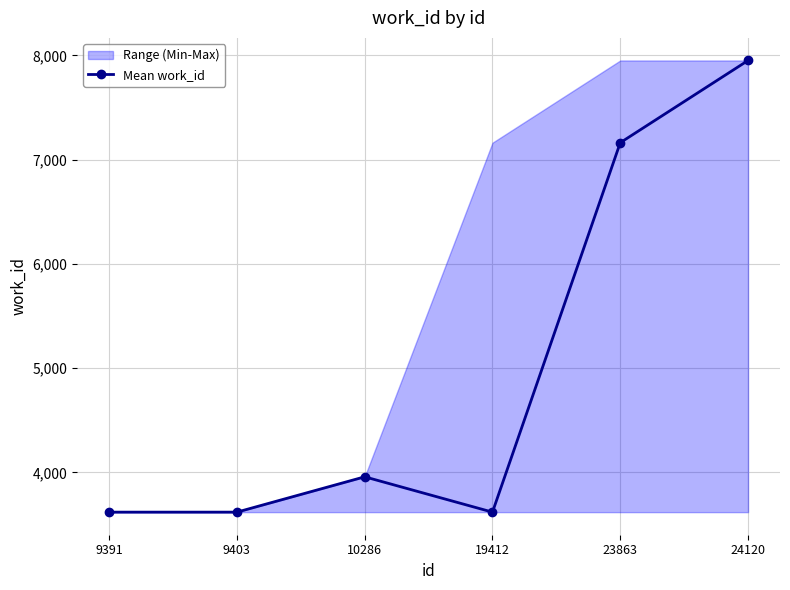

Reading left to right, list all the values displayed in this chart.

3618	3618	3957	3618	7163	7952